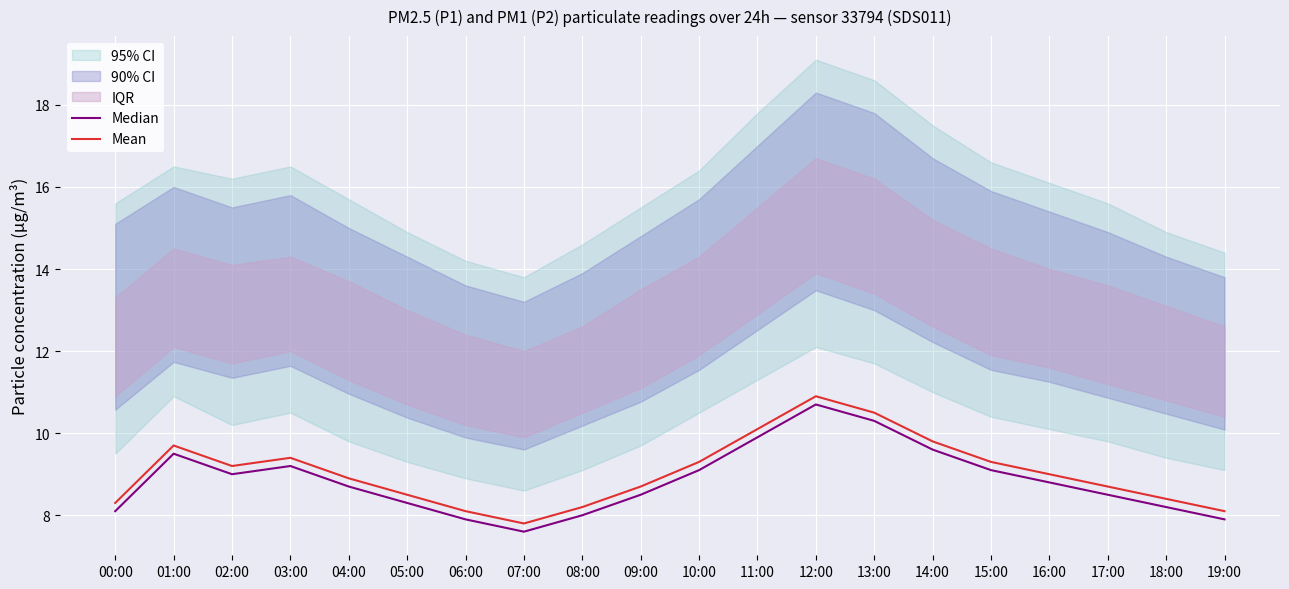

What is the label of the 9th point from the left?

08:00